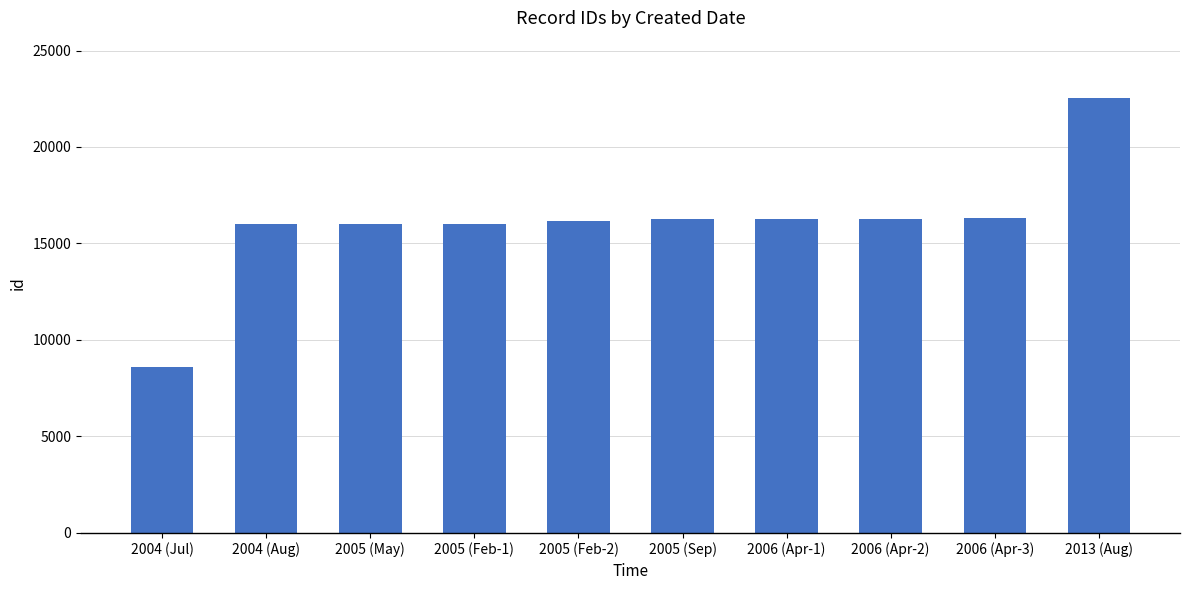

Which category has the lowest value across all series?

2004 (Jul)